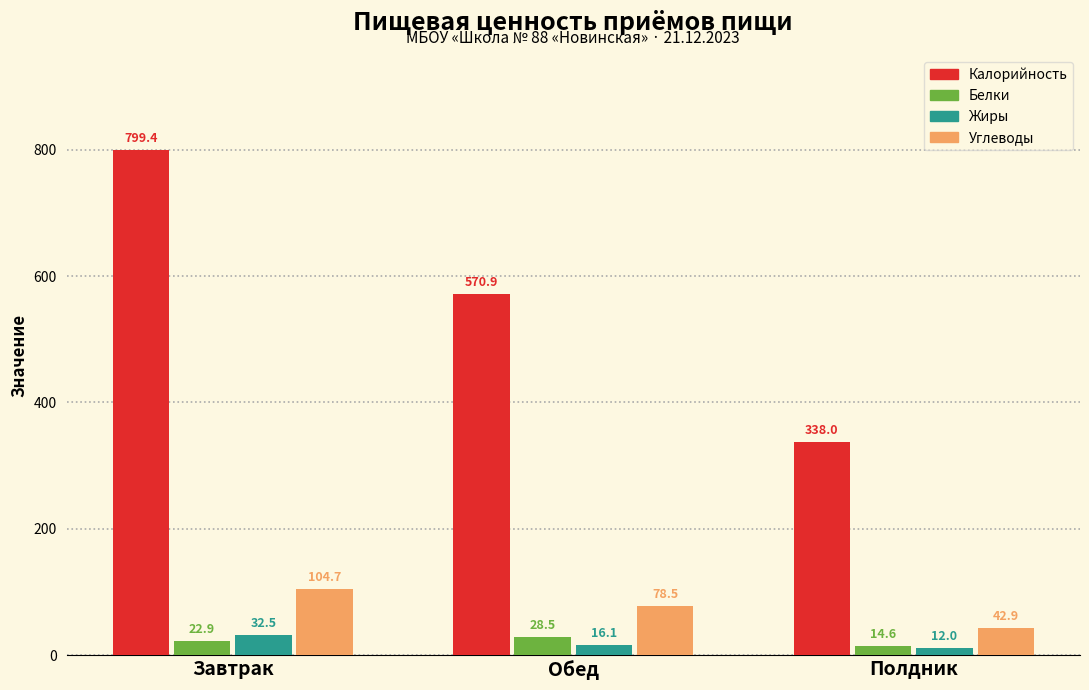

Which series changed the most between Обед and Полдник?

Калорийность